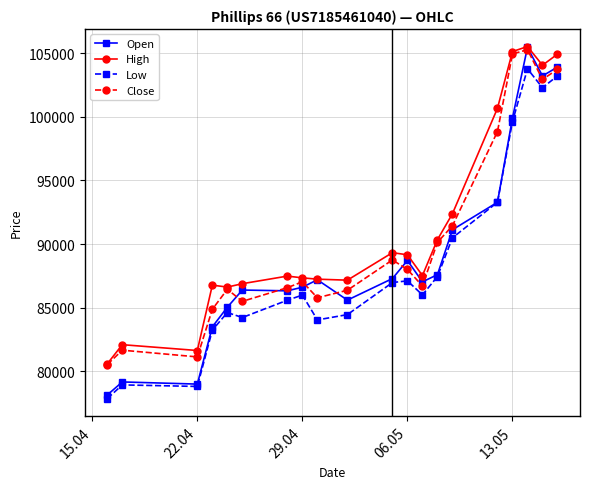

True or false: Low has more than 0 interior local peaks.

True